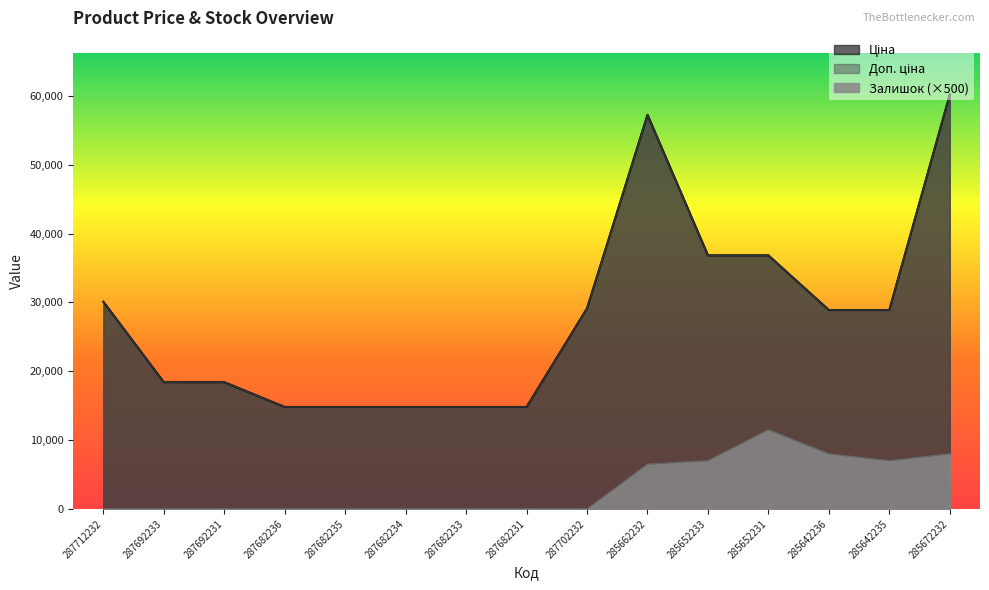

What is the difference between the maximum and minimum values in the Залишок series?

11500.0